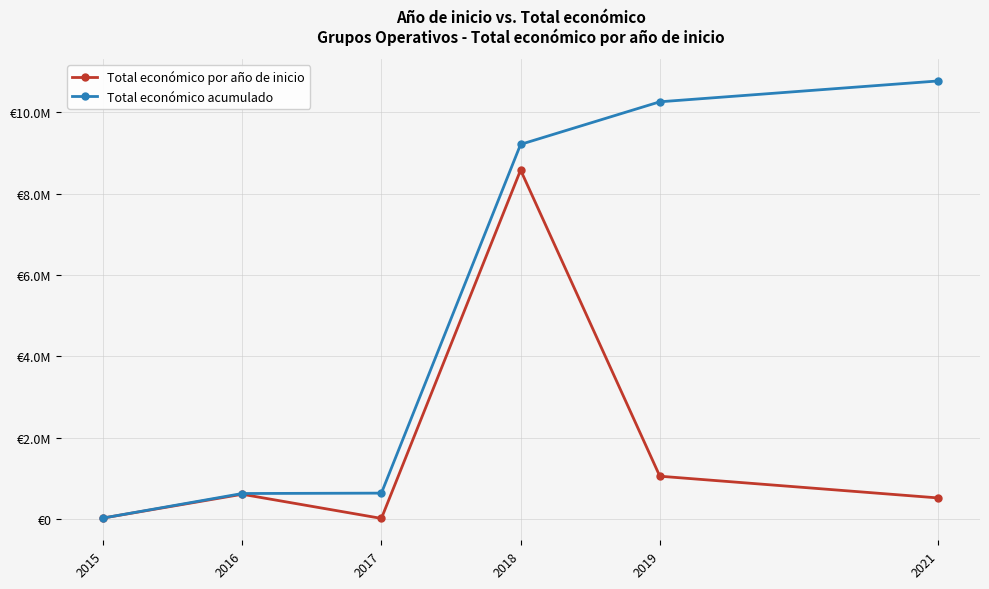

What is the difference between the highest and lowest values at 2019?

9214716